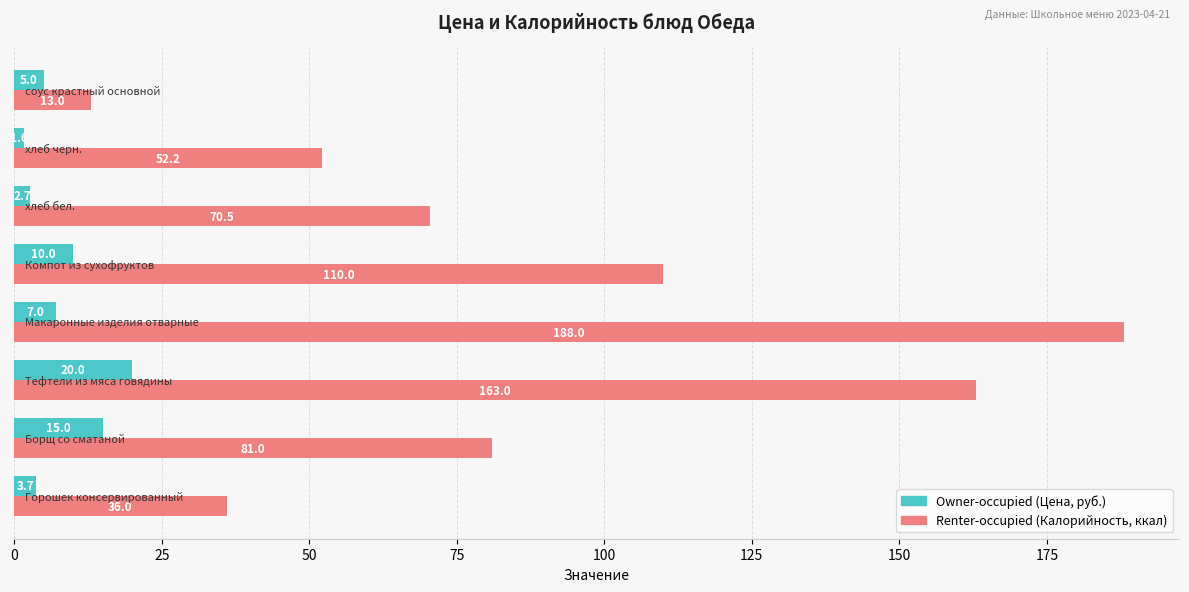

Which series has the widest spread of values?

Renter-occupied (Калорийность, ккал)